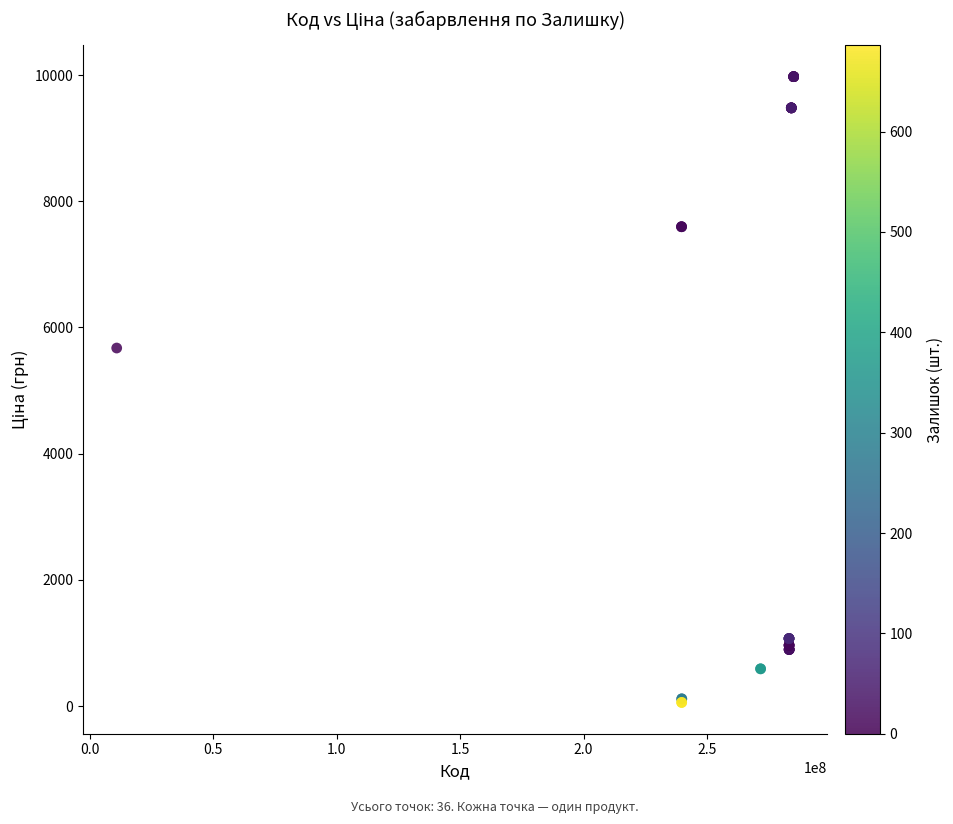

What Y value in the scatter plot is closest to 5016?

5673.8